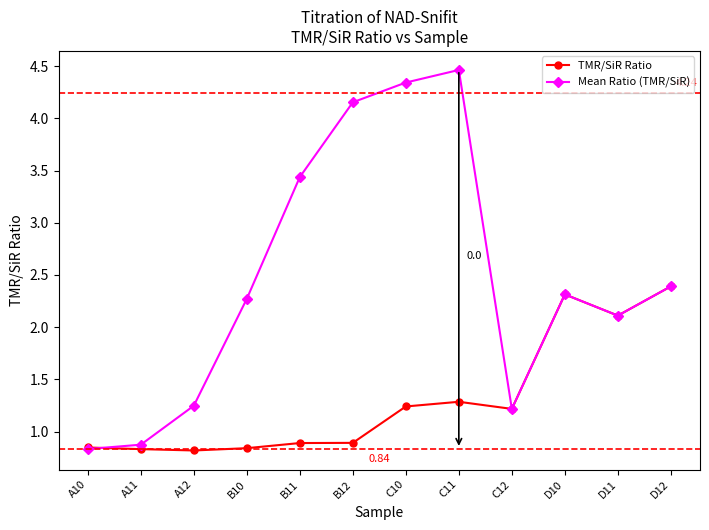

How many interior local peaks does the Mean Ratio (TMR/SiR) series have?

2